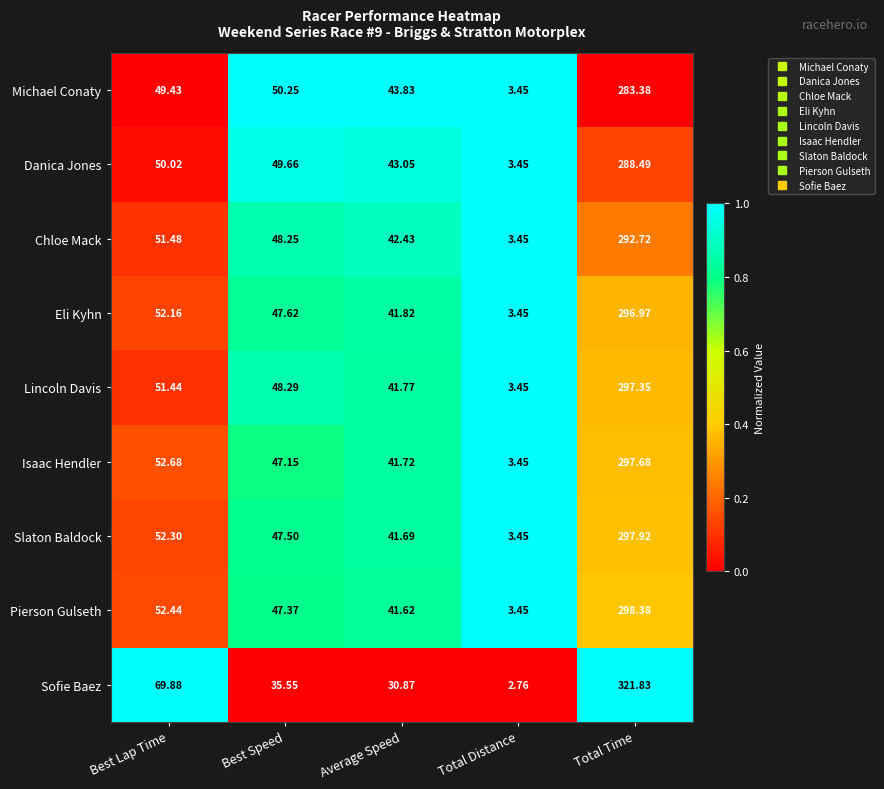

Which category has the lowest value across all series?

Total Distance